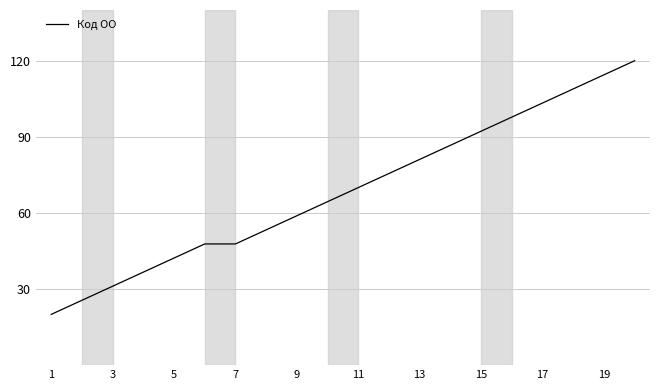

What is the difference between the second highest and second lowest values?

88.9